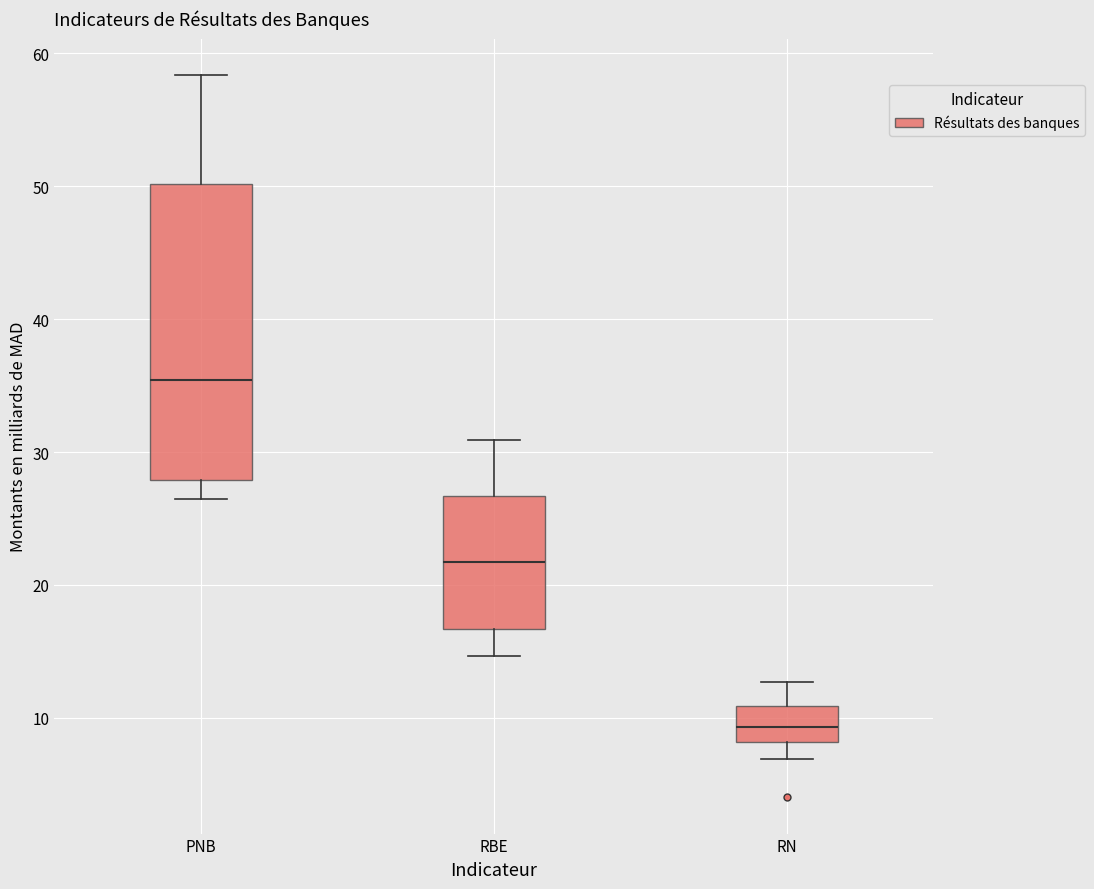

Reading left to right, read every box against the y-axis: the position of its median line, the range the box covers, and the ends of its whiskers. The values are not printed on the chart, so give them approximately, as read against the axis.

PNB: median 35, box 28 to 50, whiskers 26 to 58
RBE: median 22, box 17 to 27, whiskers 15 to 31
RN: median 9, box 8 to 11, whiskers 7 to 13